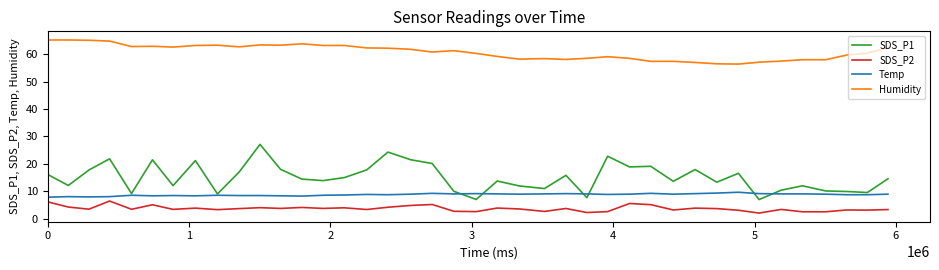

What is the maximum value shown in the chart?

65.2